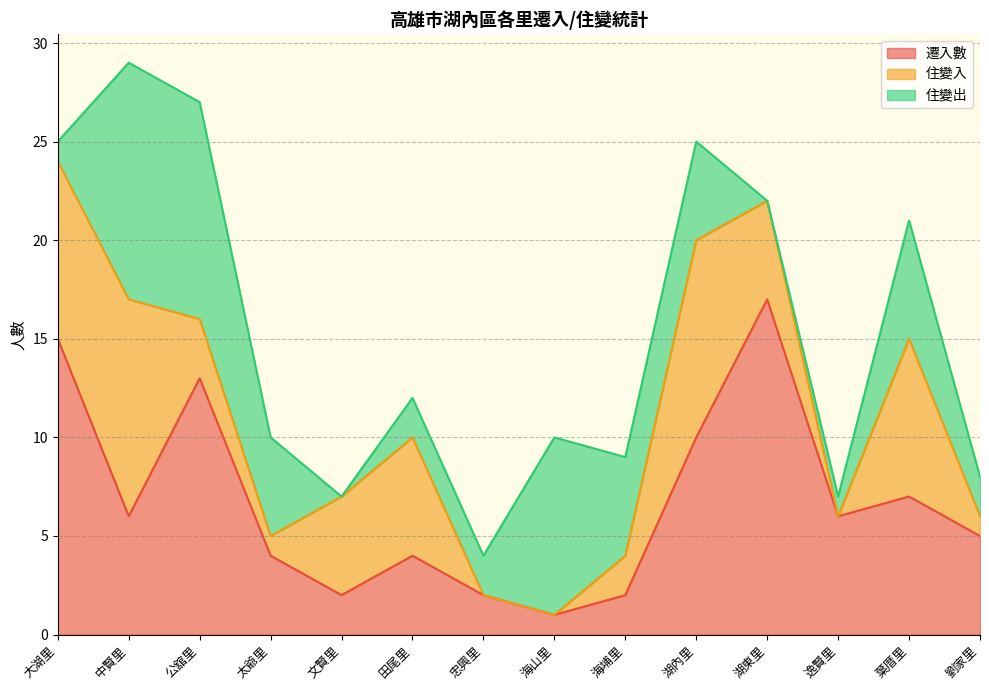

What is the difference between the 住變出 values at 湖東里 and 湖內里?

5